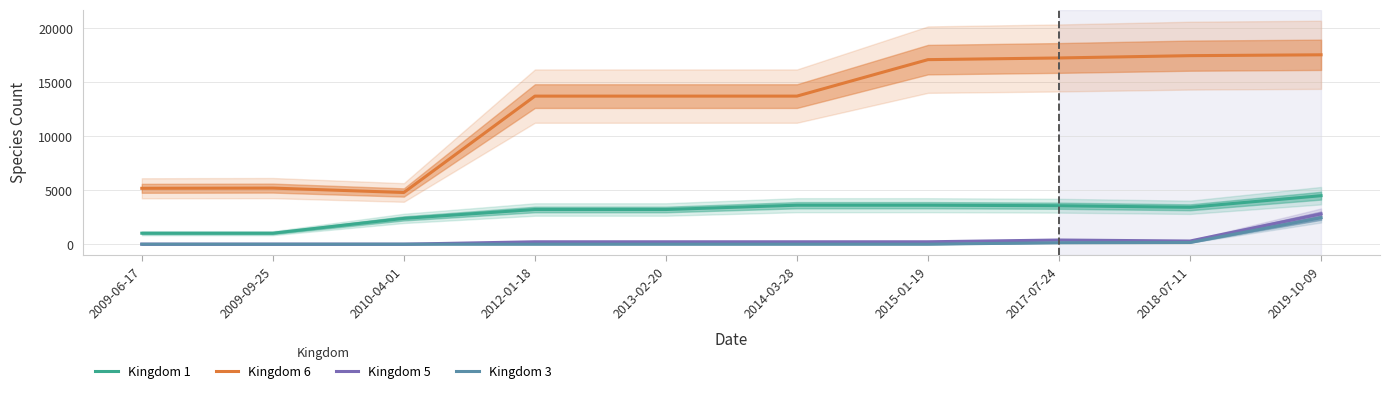

What is the label of the 10th point from the left?

2019-10-09